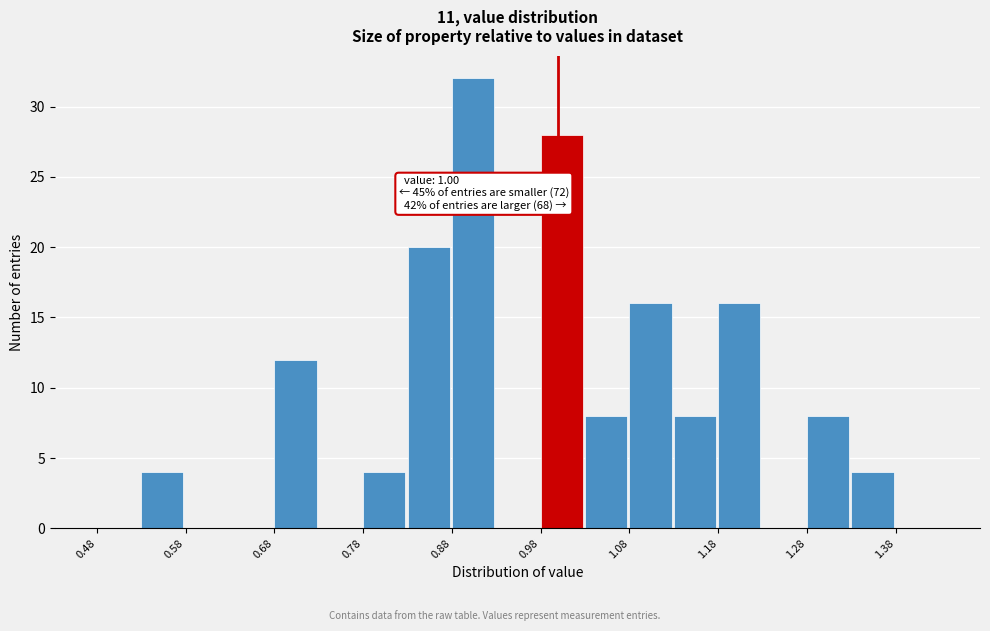

Which range on the x-axis has the tallest bar?

0.88 to 0.93